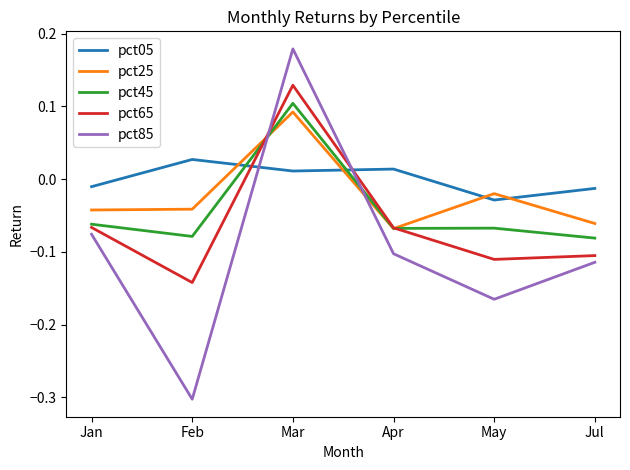

What is the total value across all series at May?

-0.4